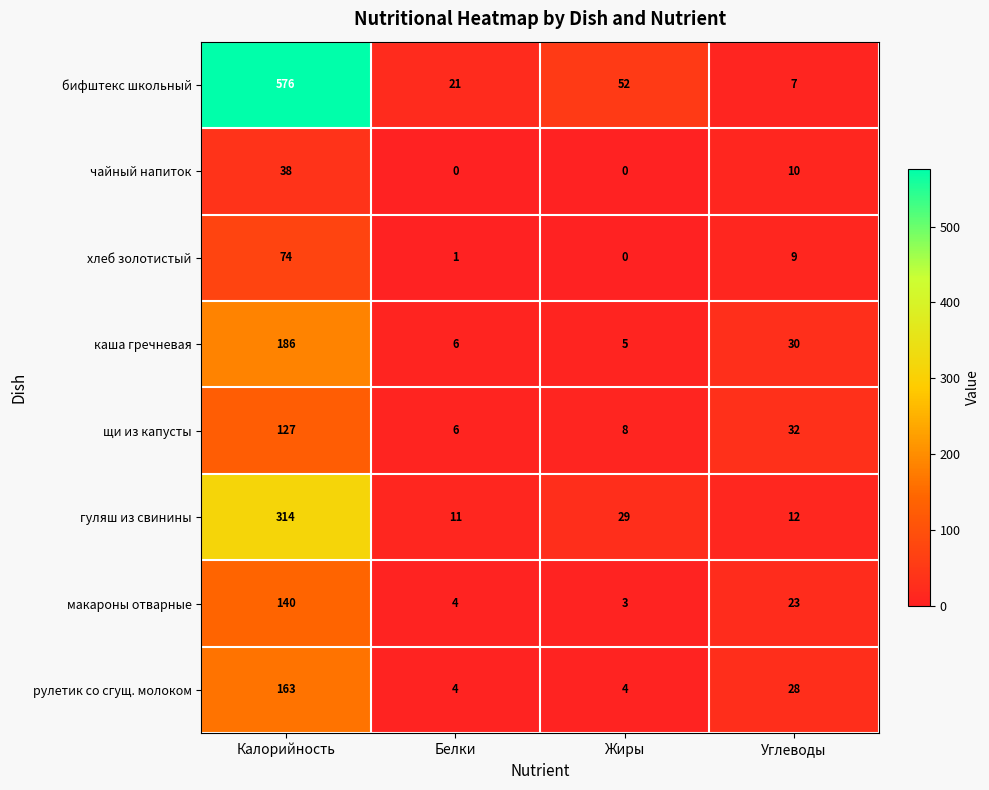

Is it true that щи из капусты equals 218 at Калорийность?

False